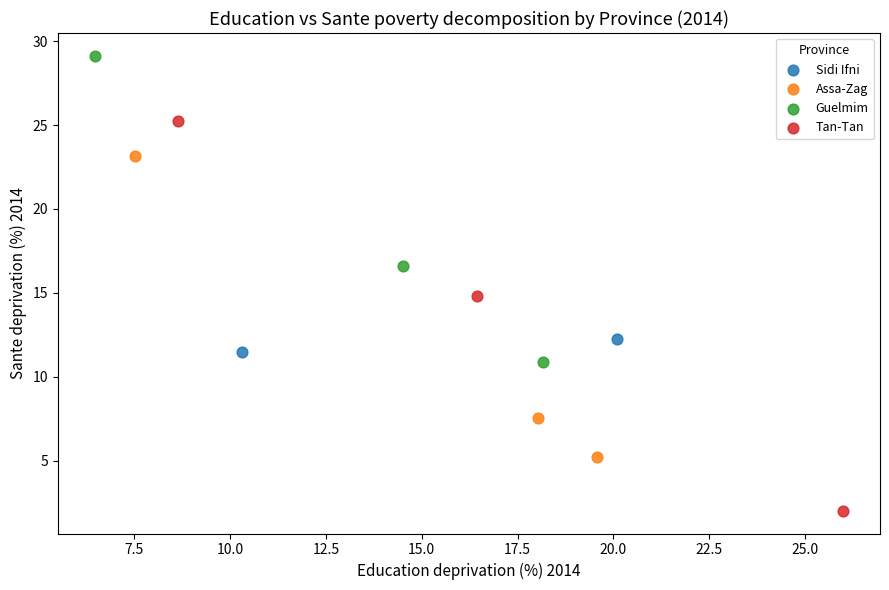

Which series has the largest Y range (max minus min)?

Tan-Tan